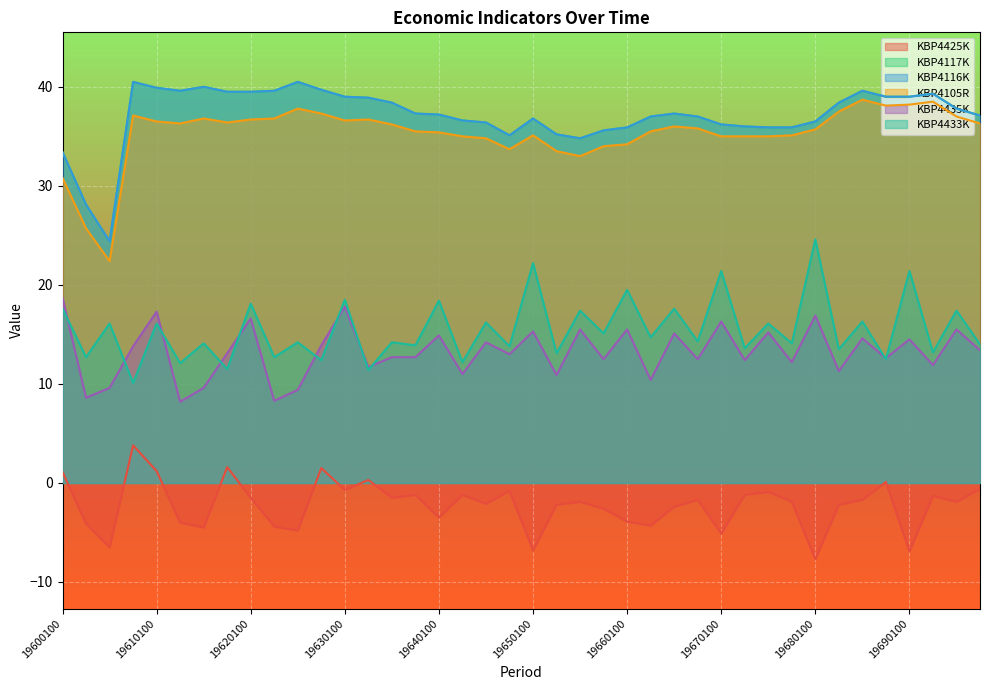

What are all the series names shown in the legend?

KBP4425K, KBP4117K, KBP4116K, KBP4105R, KBP4435K, KBP4433K